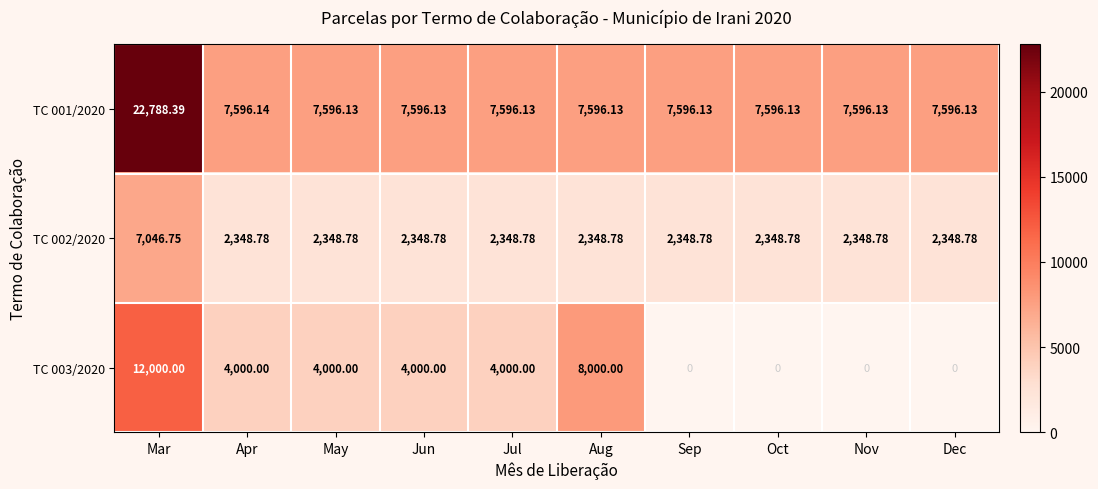

How many categories are shown in the chart?

10